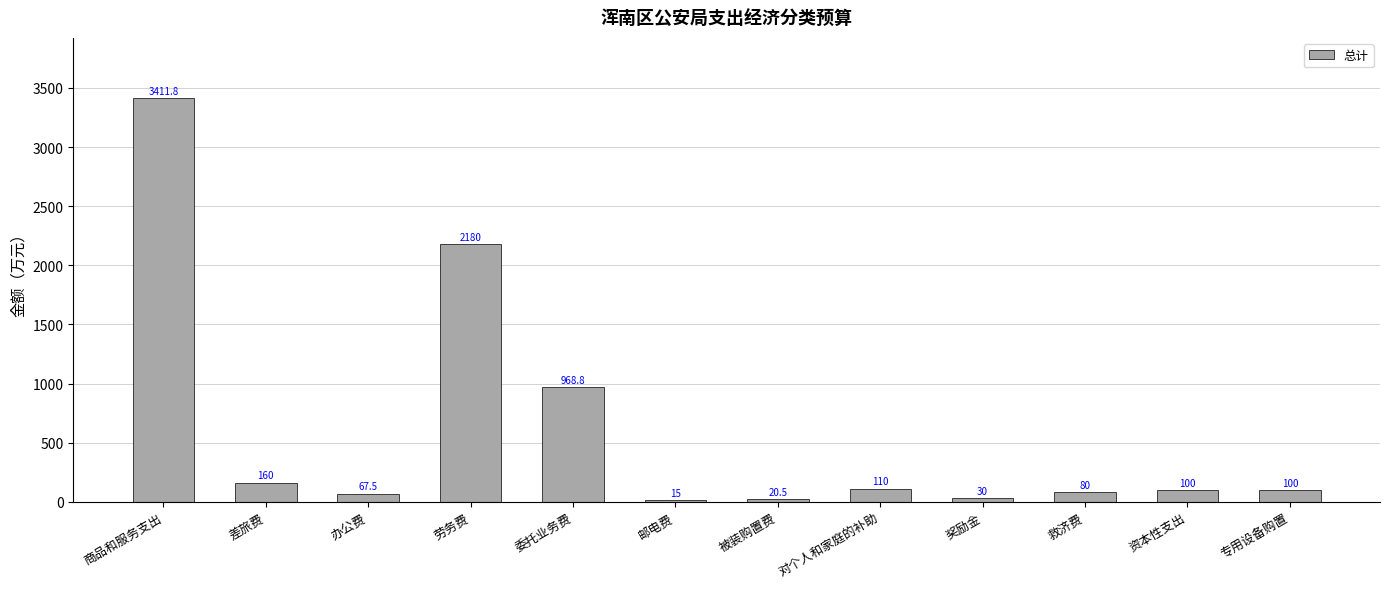

Reading left to right, list all the values displayed in this chart.

3411.8	160.0	67.5	2180.0	968.8	15.0	20.5	110.0	30.0	80.0	100.0	100.0